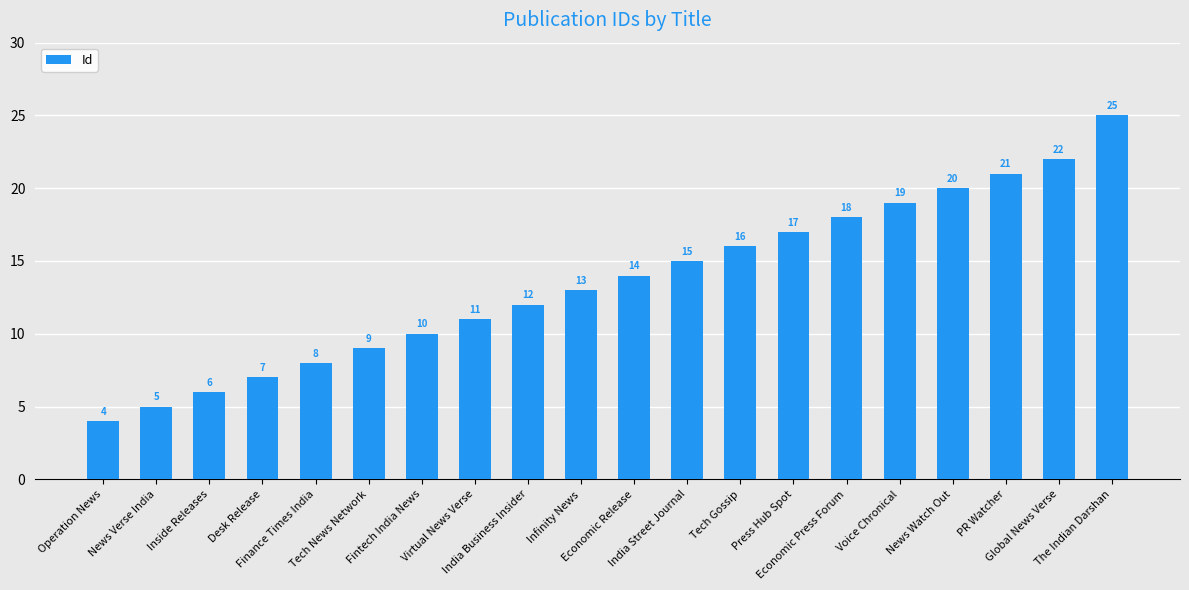

Does the chart contain any negative values?

No